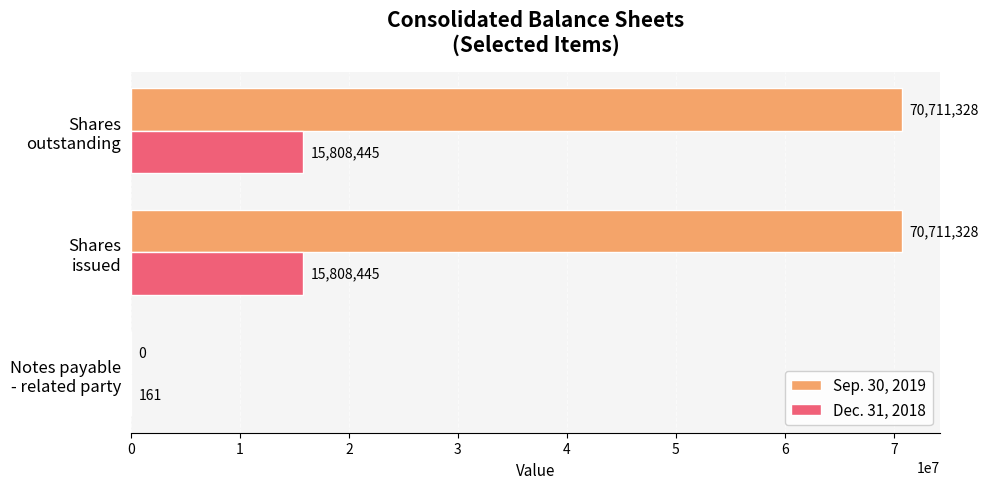

What is the highest value of the Dec. 31, 2018 series?

15808445